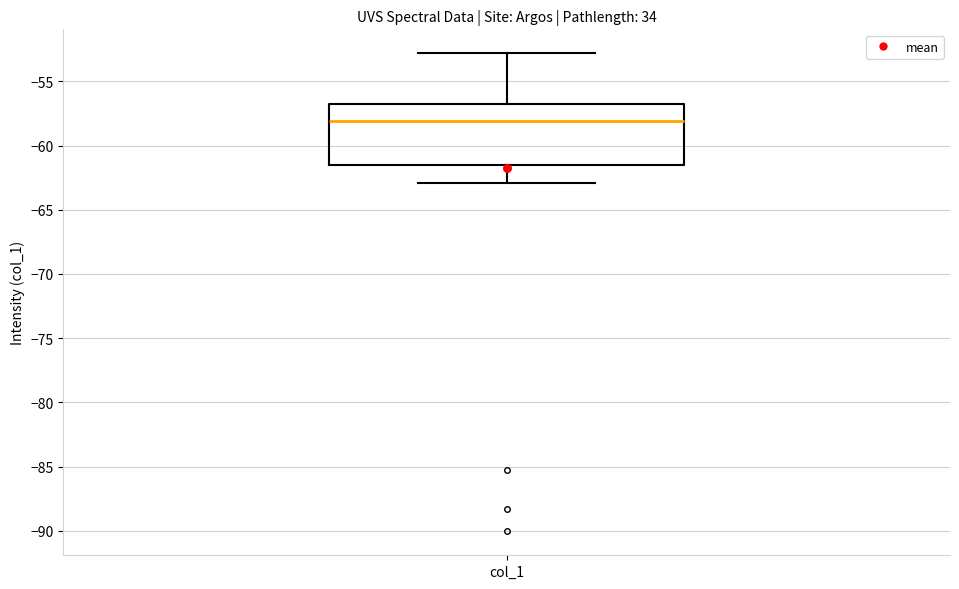

Read this box plot against the y-axis: the position of the median line, the range covered by the box, and the ends of both whiskers. The values are not printed on the chart, so give them approximately, as read against the axis.

median -58.0, box -61.5 to -56.5, whiskers -63.0 to -53.0